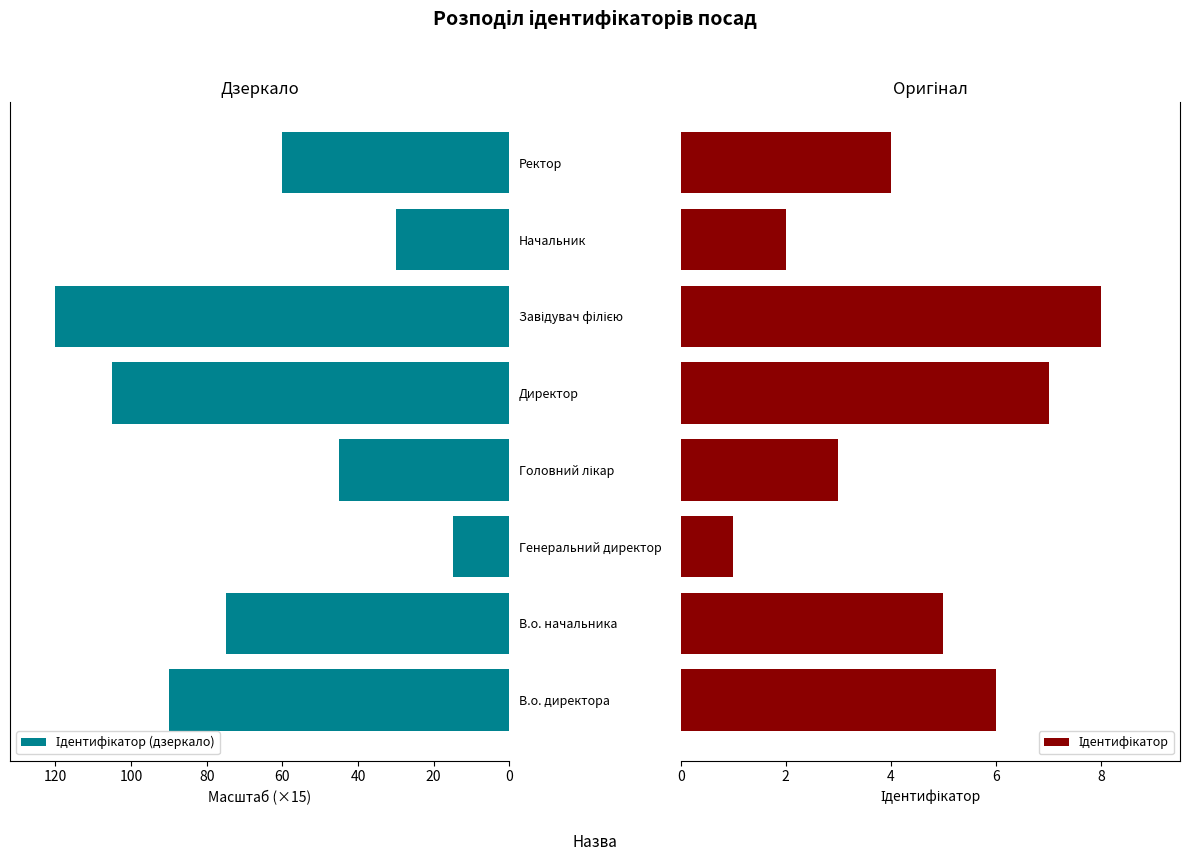

List the series in order of their peak value, lowest first.

Ідентифікатор, Ідентифікатор (дзеркало)